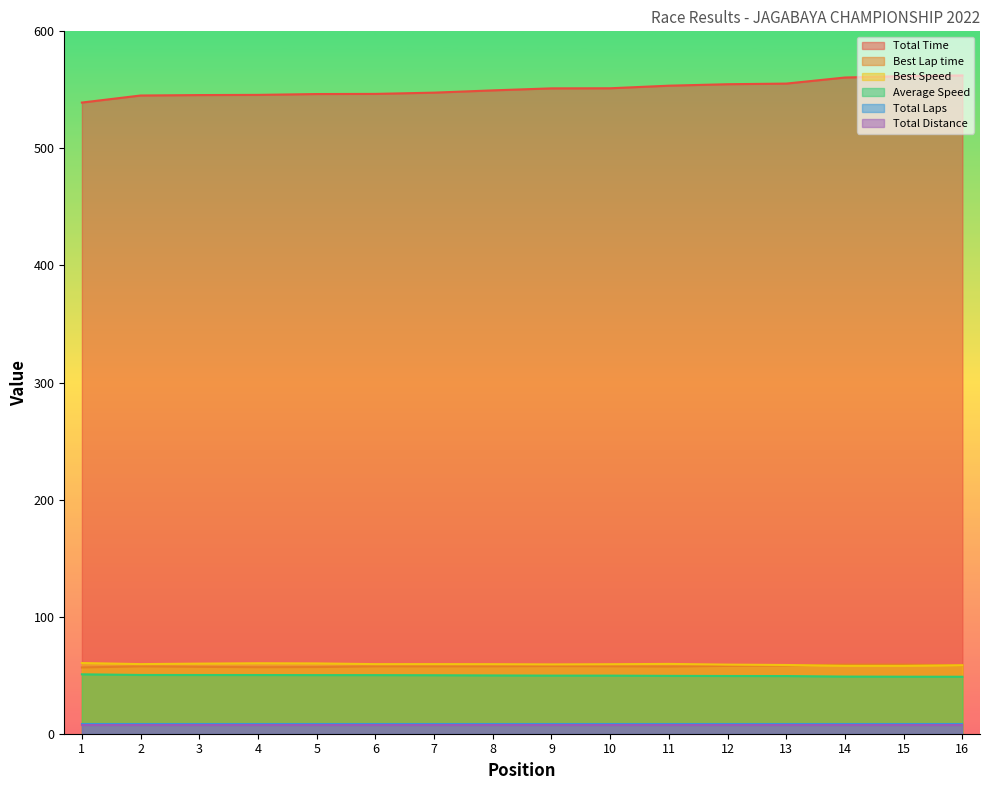

What is the minimum value shown in the chart?

7.6